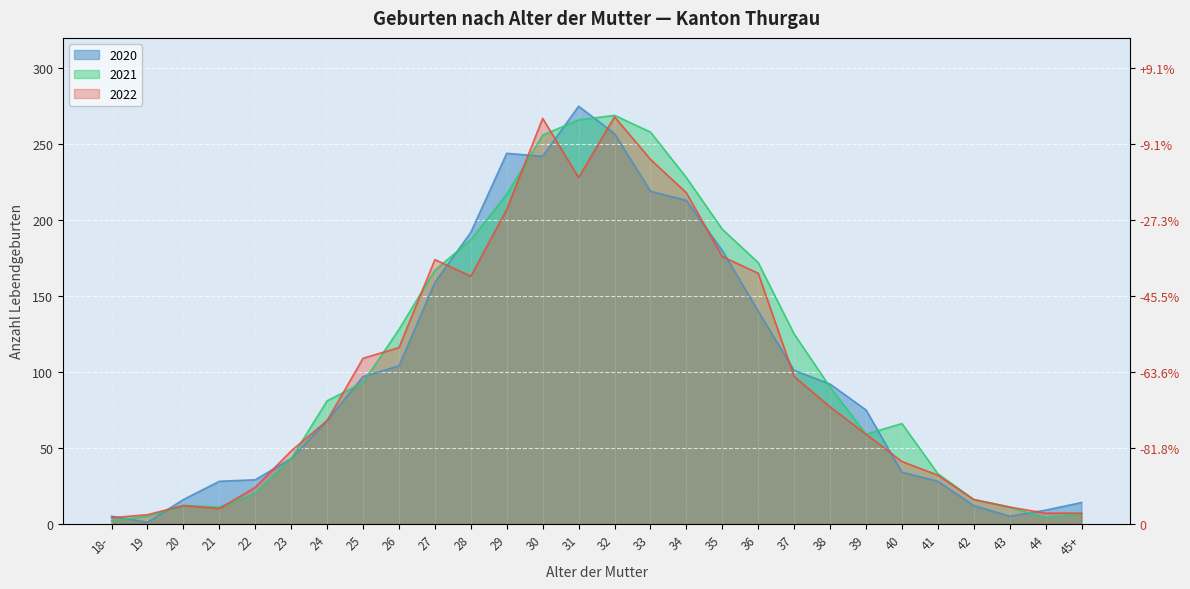

What is the total value across all series at 28?

542